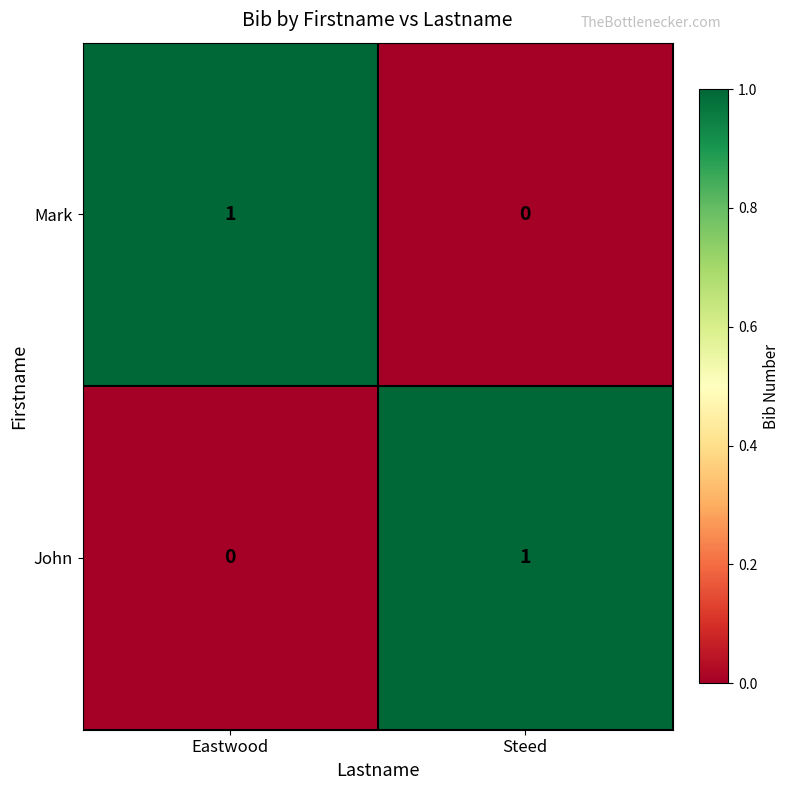

Reading right to left, list all the values displayed in this chart.

Mark: 0	1
John: 1	0